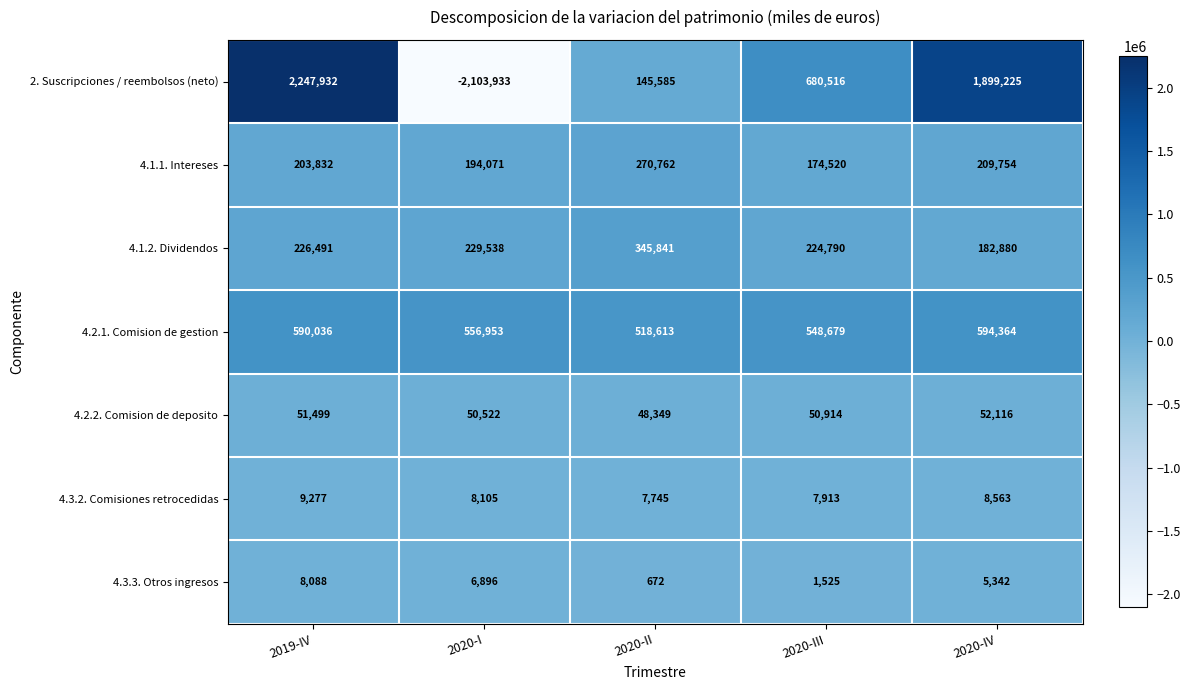

Is it true that 4.1.1. Intereses equals 135202 at 2020-II?

False